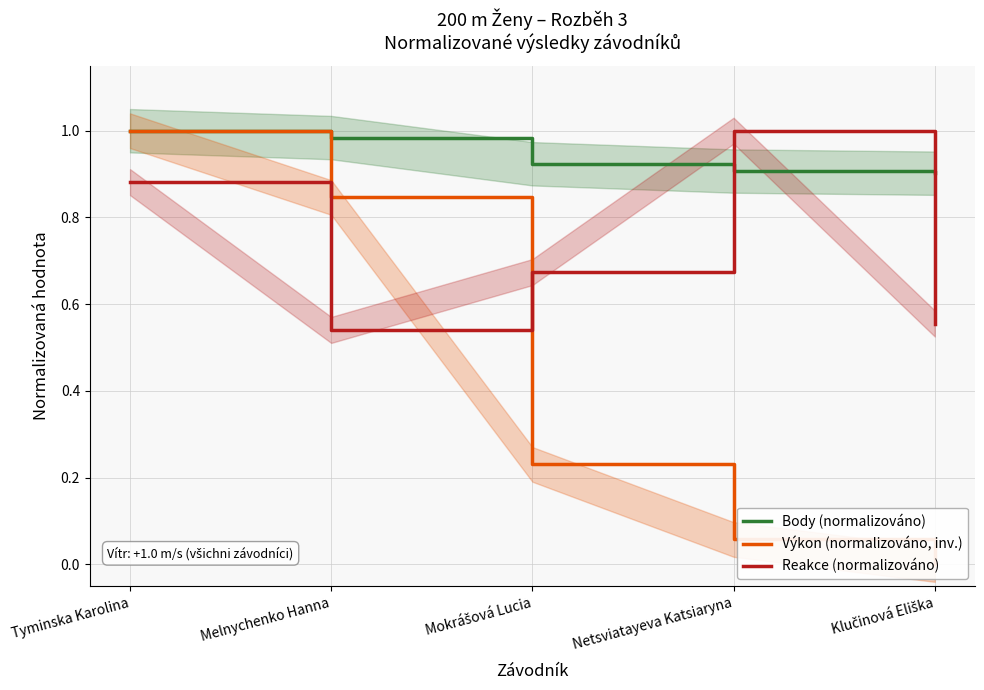

Is this an area chart (filled region under the line)?

No